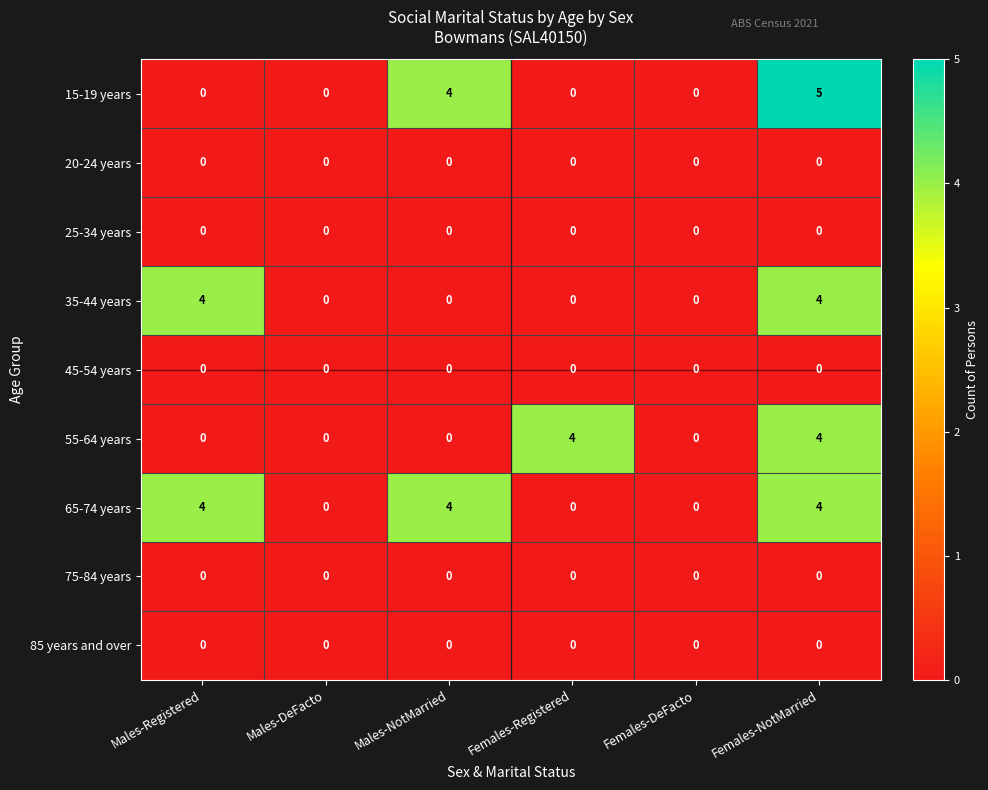

How many series are shown in this chart?

9